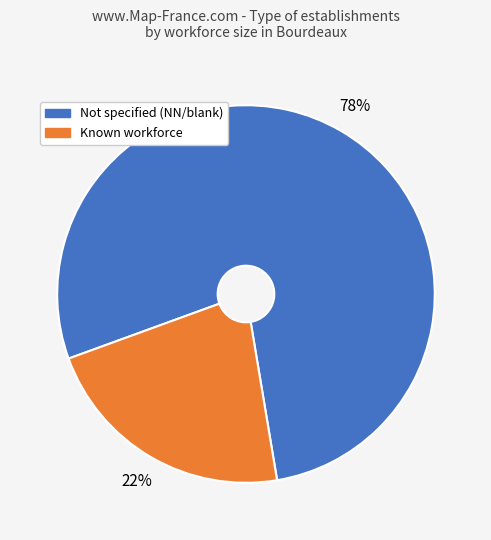

Rank the categories by value from highest to lowest.

Not specified (NN/blank), Known workforce